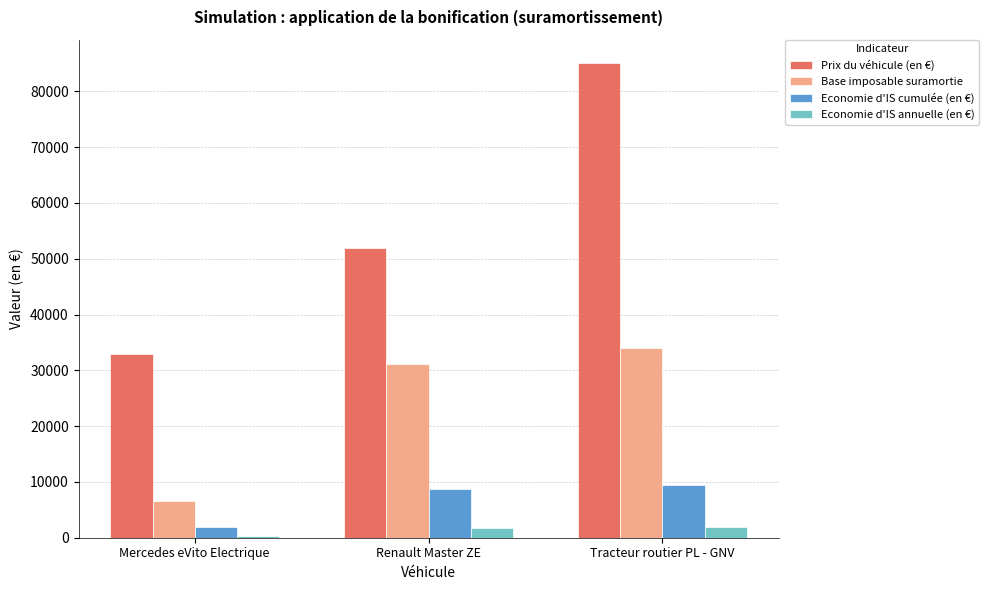

At which category is the sum across all series the highest?

Tracteur routier PL - GNV